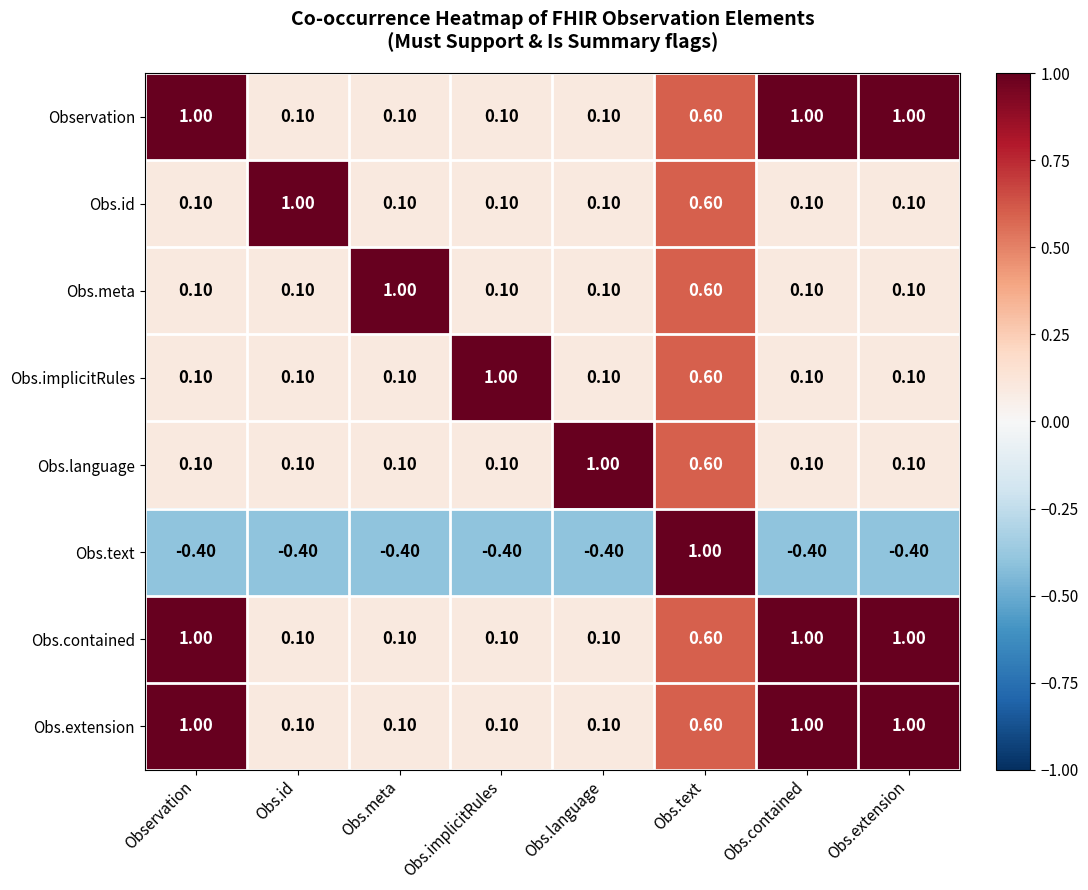

What is the spread (max minus min) of values at Obs.extension?

1.4